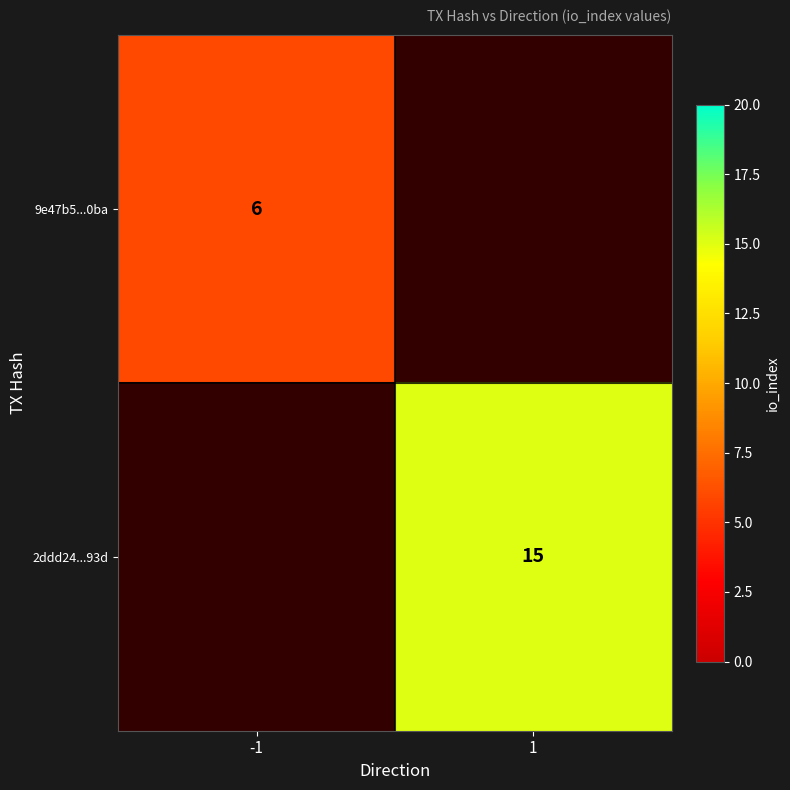

At which category does the chart reach its peak across all series?

1